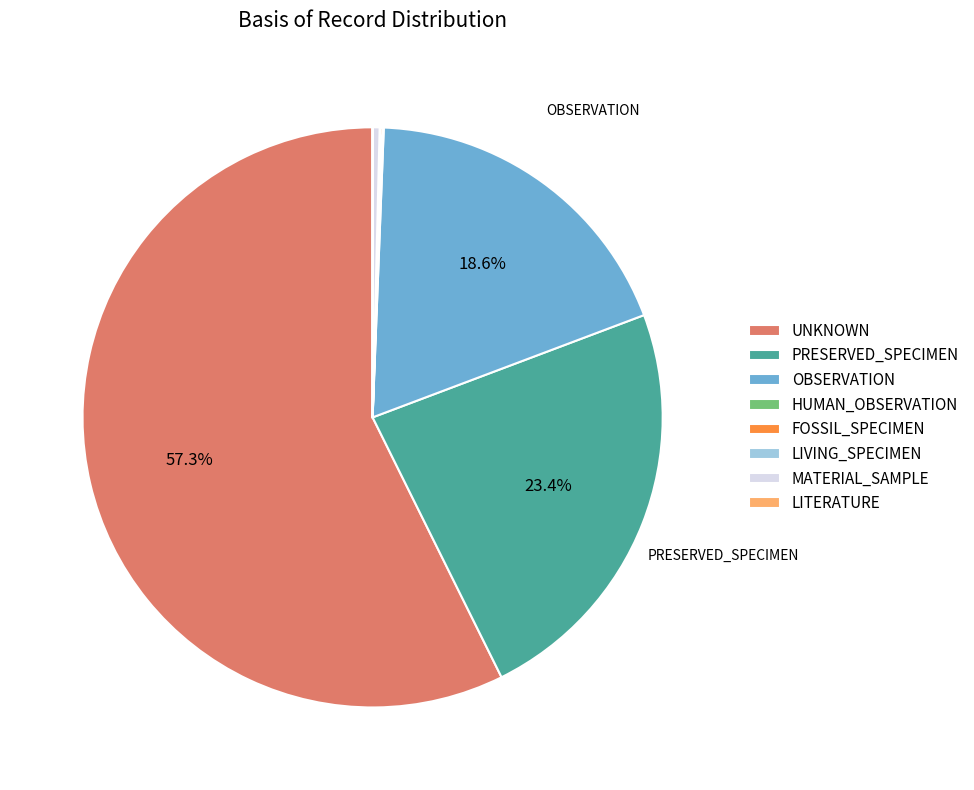

Approximately how many times larger is the value at OBSERVATION compared to PRESERVED_SPECIMEN?

0.8